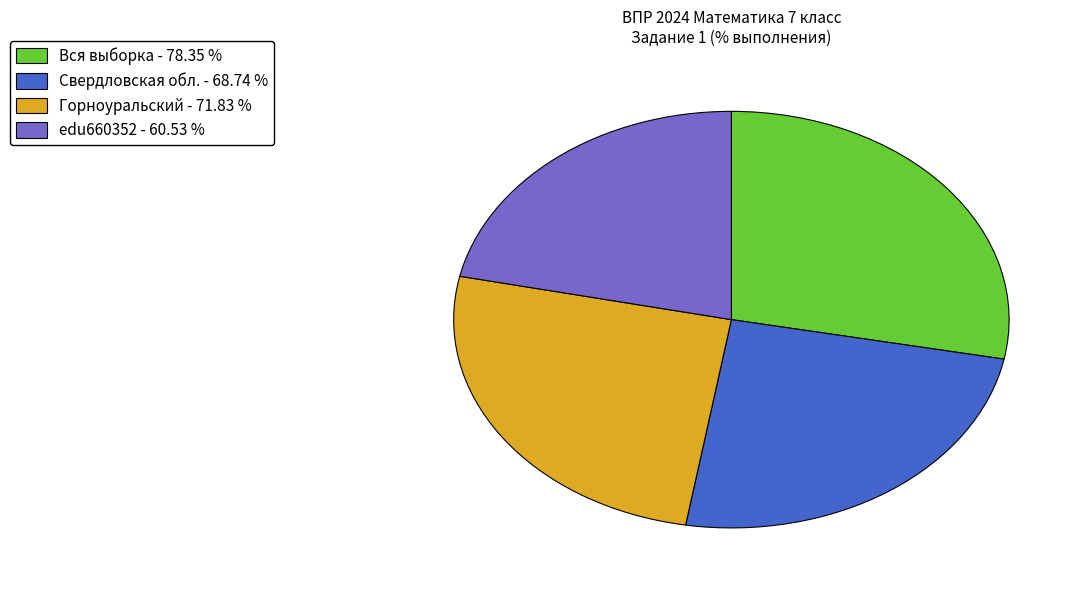

Rank the categories by value from highest to lowest.

Вся выборка, Горноуральский, Свердловская обл., edu660352